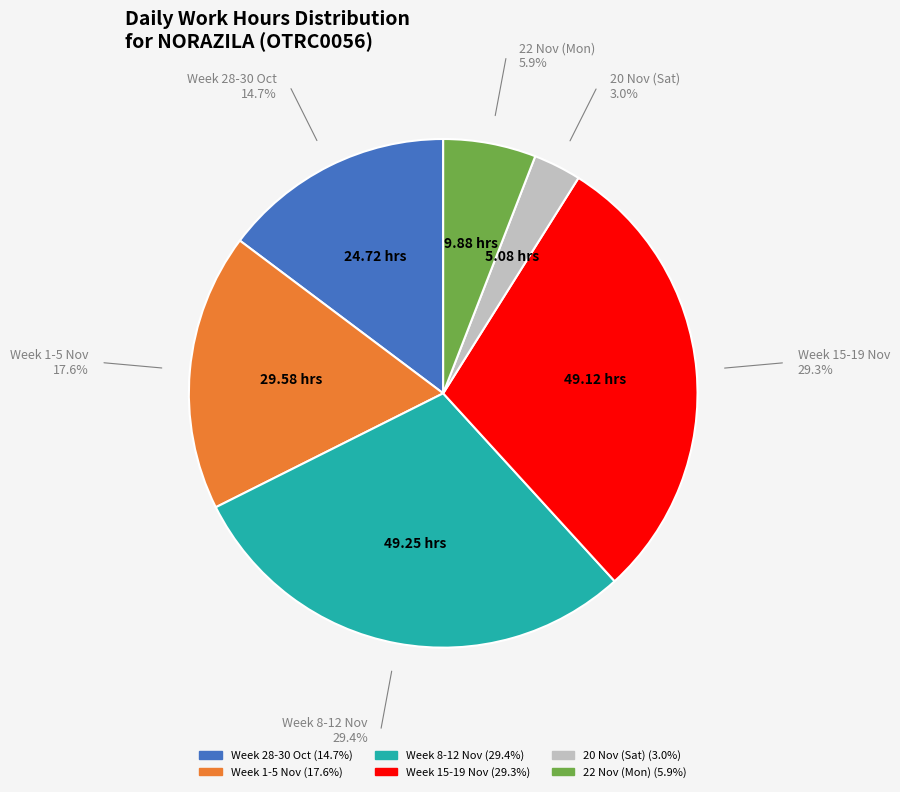

Is there any slice that represents more than half of the pie?

No